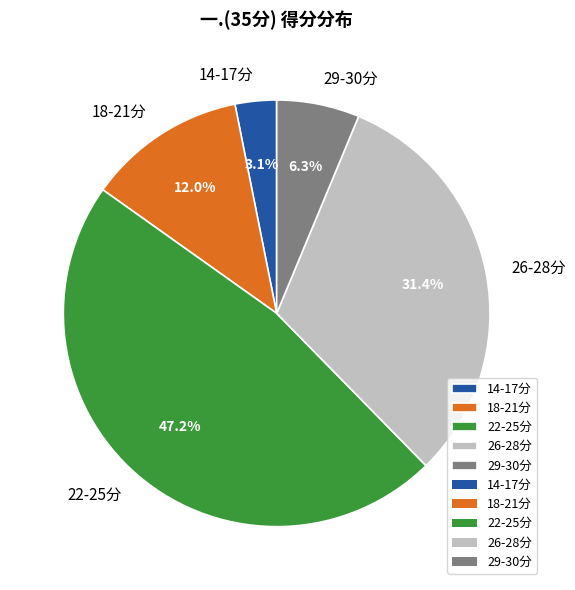

What is the ratio of the value at 26-28分 to the value at 18-21分?

2.6